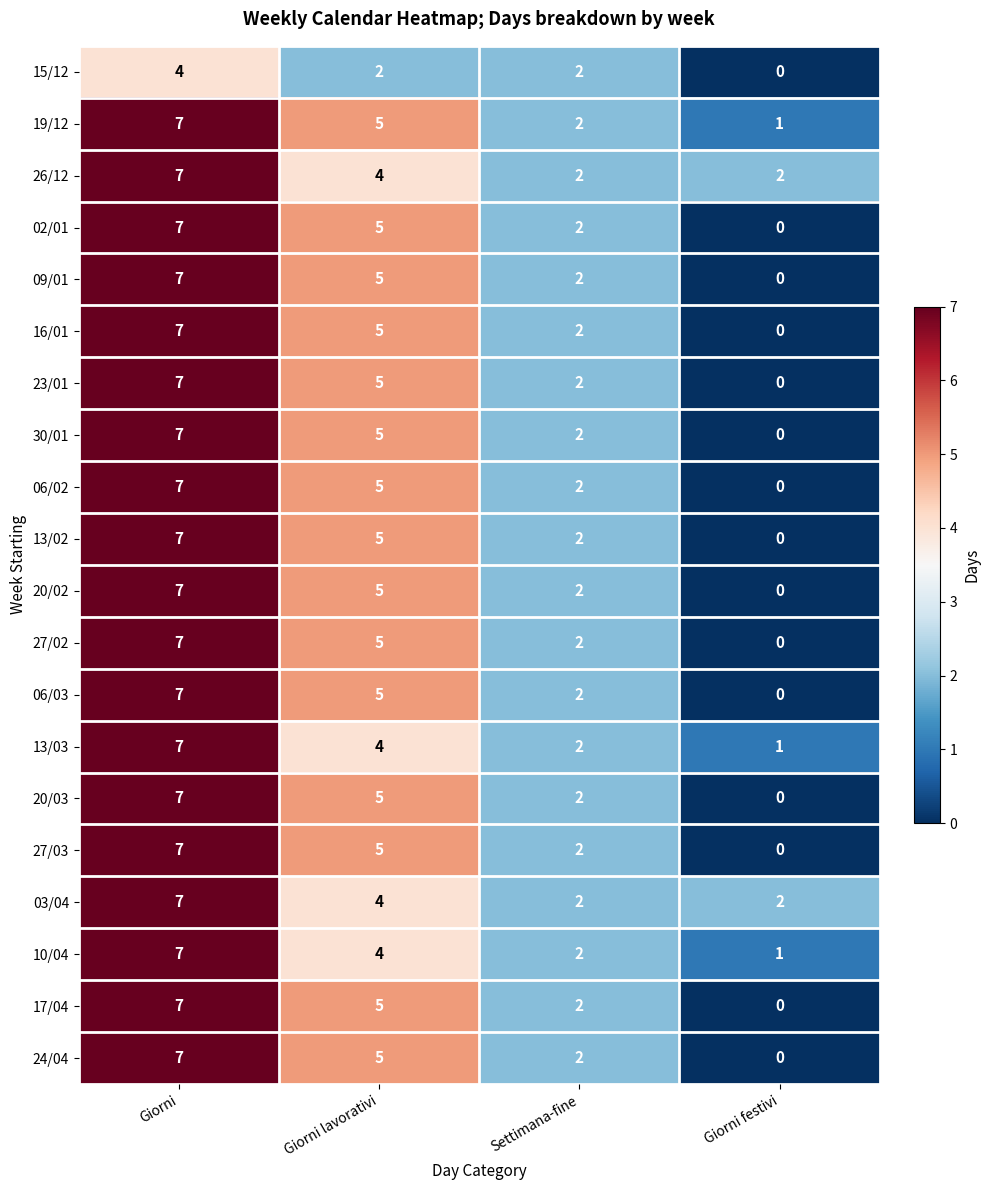

The 20/03 series shows -3 at Giorni festivi. True or false?

False